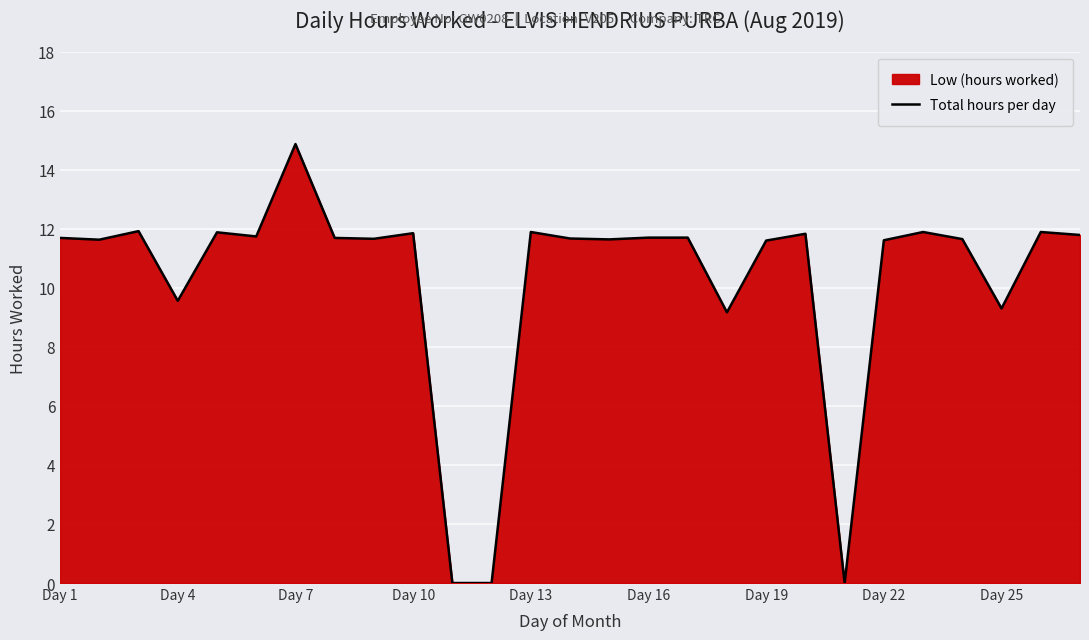

Is it true that the value at Day 25 is 19.2?

False